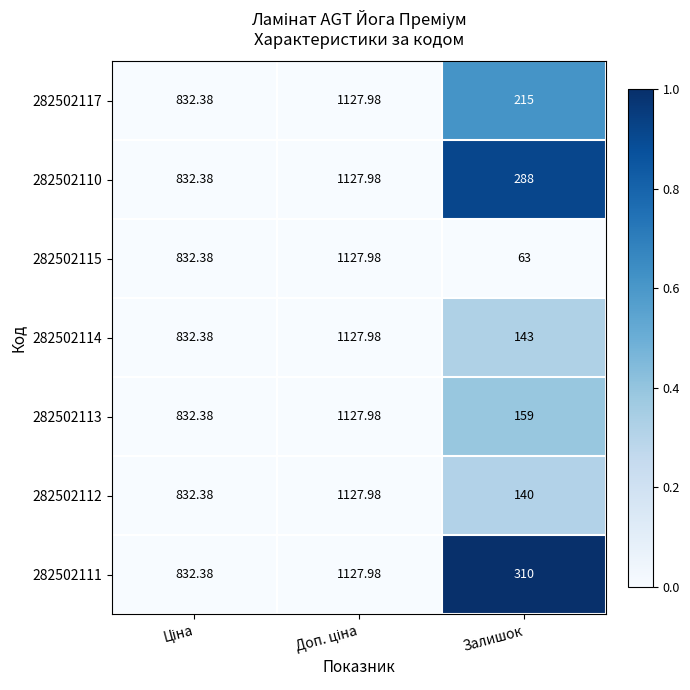

Rank the series at Залишок from lowest to highest value.

282502115, 282502112, 282502114, 282502113, 282502117, 282502110, 282502111